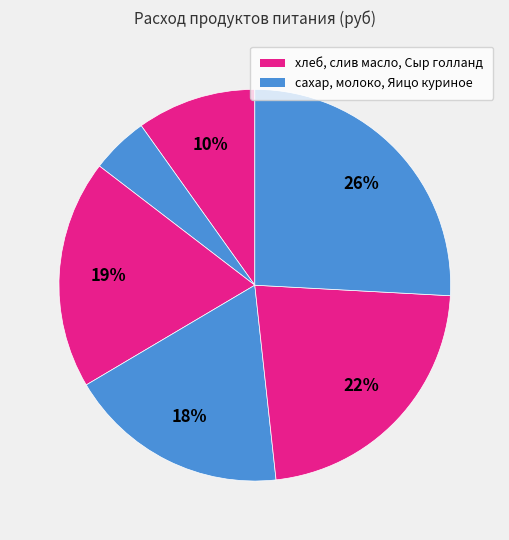

How many slices are in this pie chart?

6